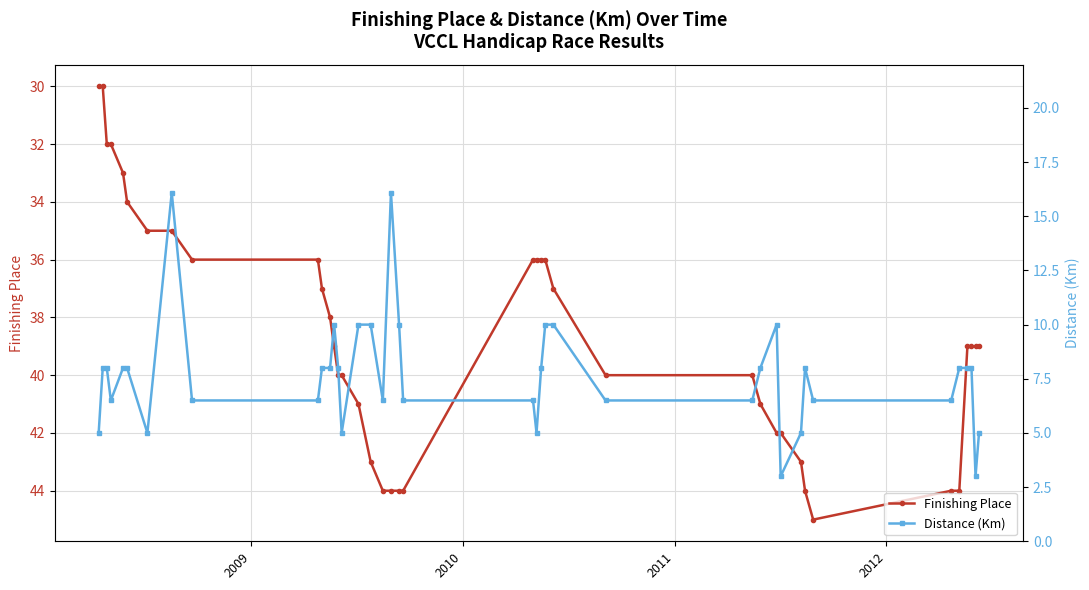

What is the value of the Finishing Place point at the 6th from the left?

34